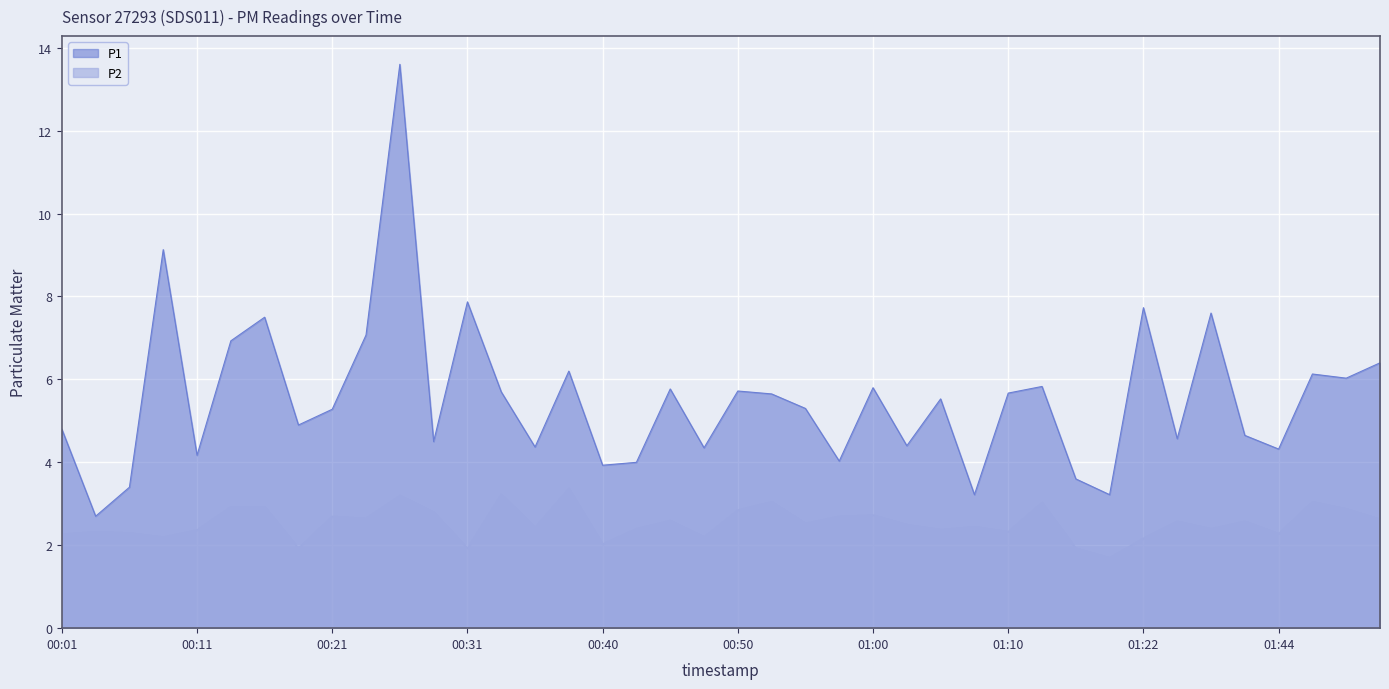

List the series in order of their overall mean, lowest first.

P2, P1